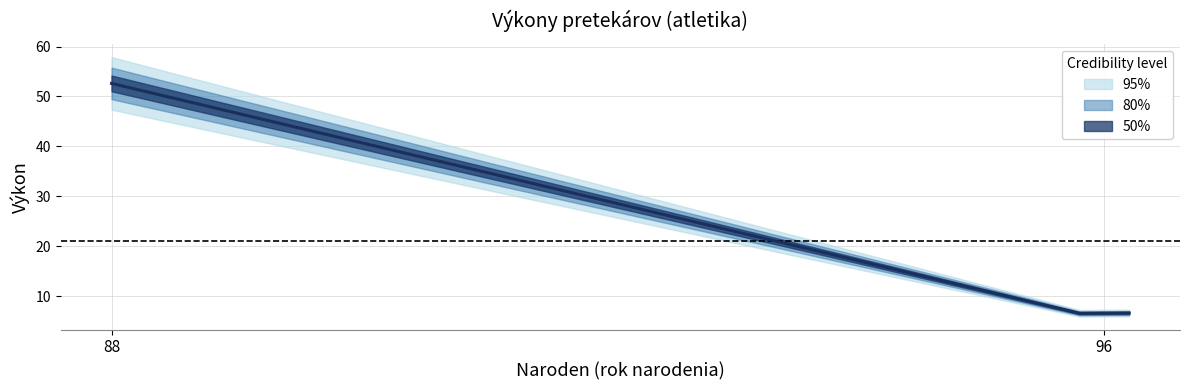

What is the ratio of the value at 96 to the value at 88?

0.1